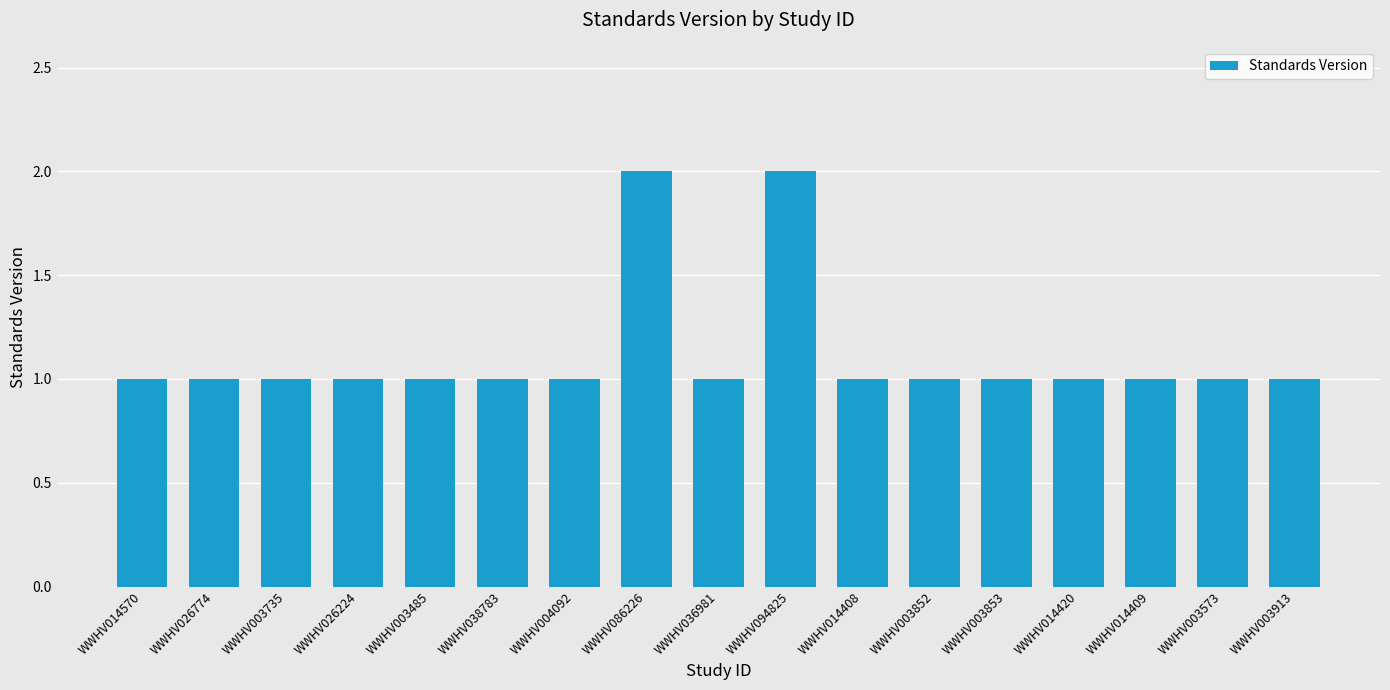

The value at WWHV004092 is 1. True or false?

True